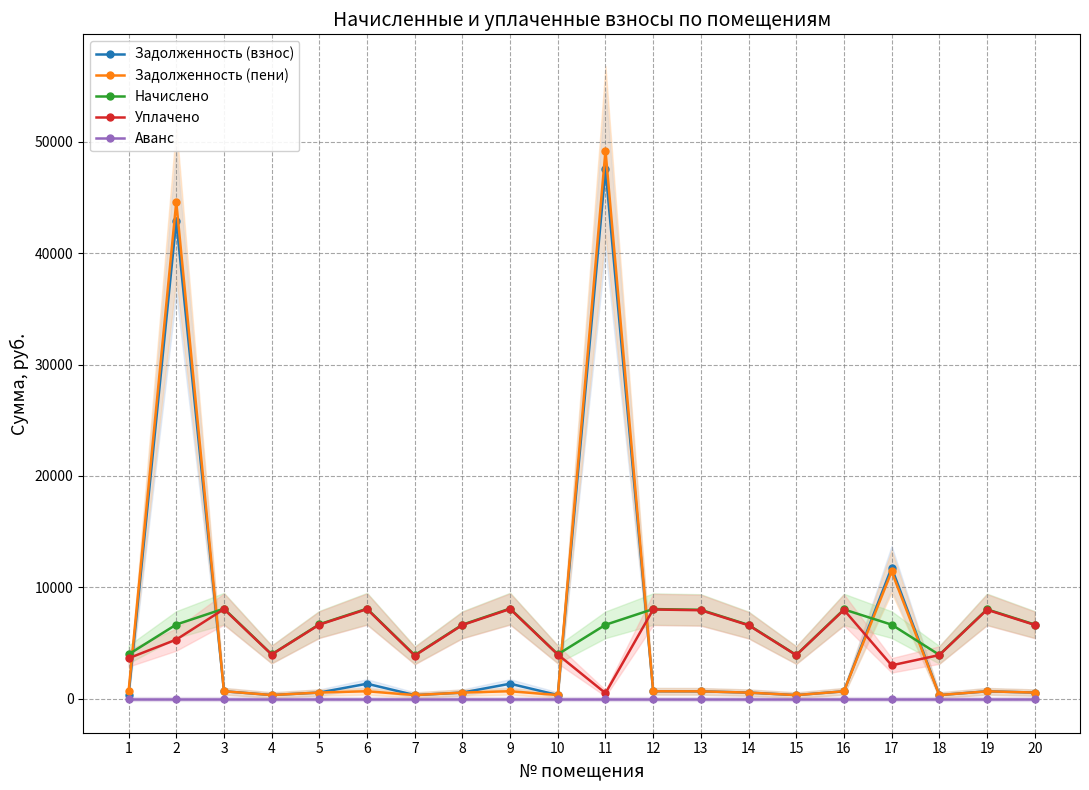

At which category is the sum across all series the highest?

11